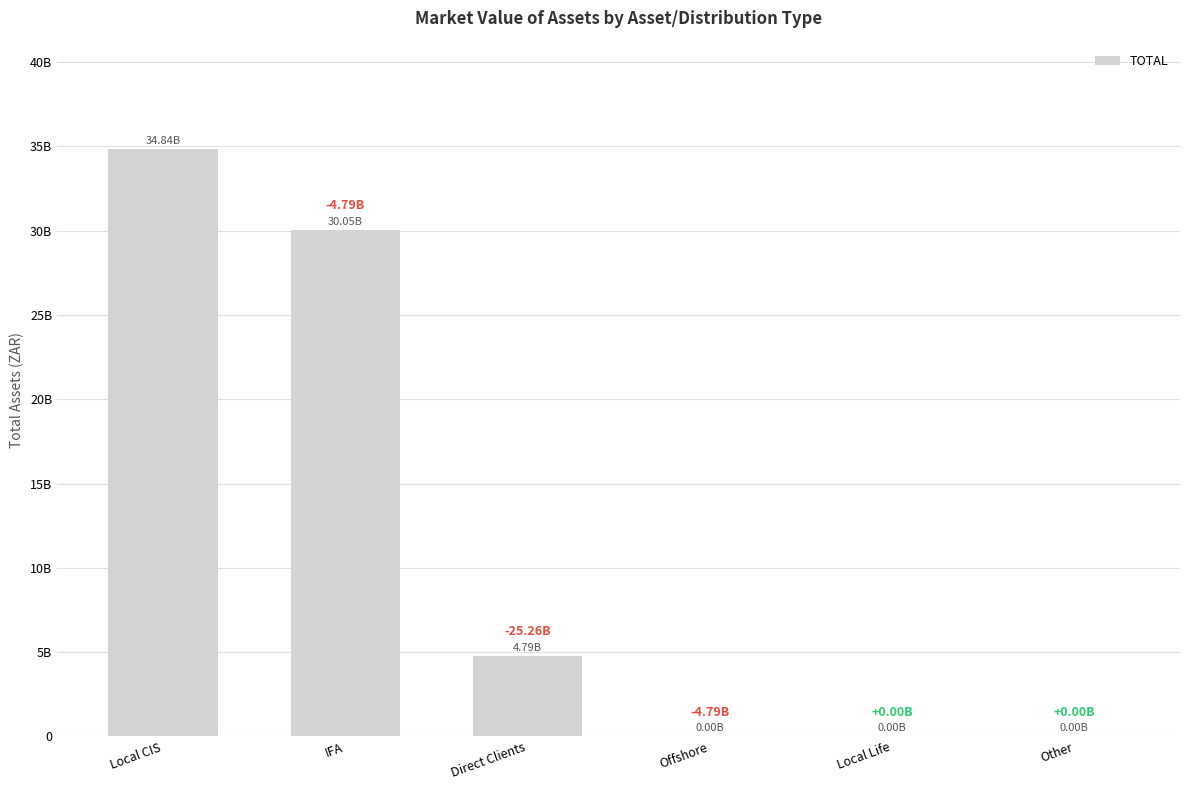

Reading right to left, list all the values displayed in this chart.

0.0	0.0	0.0	4789815764.4	30051879905.6	34841695670.0